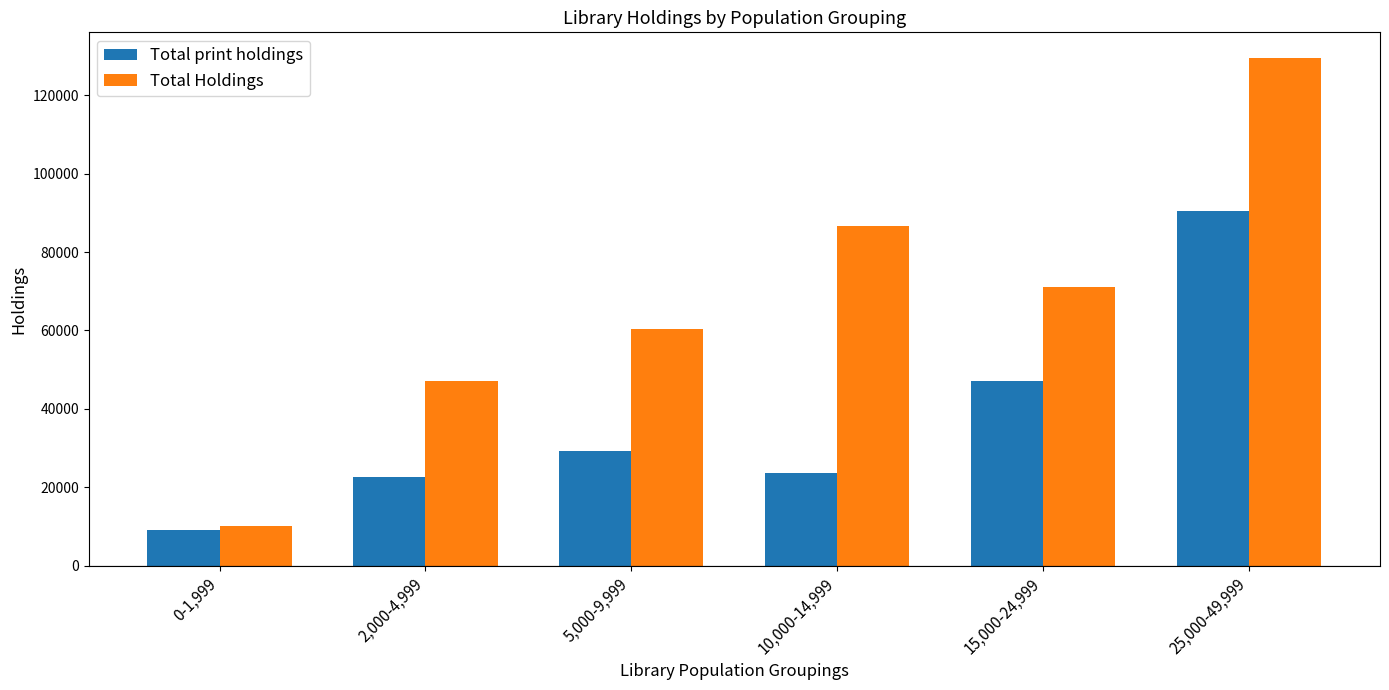

What is the sum of all Total print holdings values?

222462